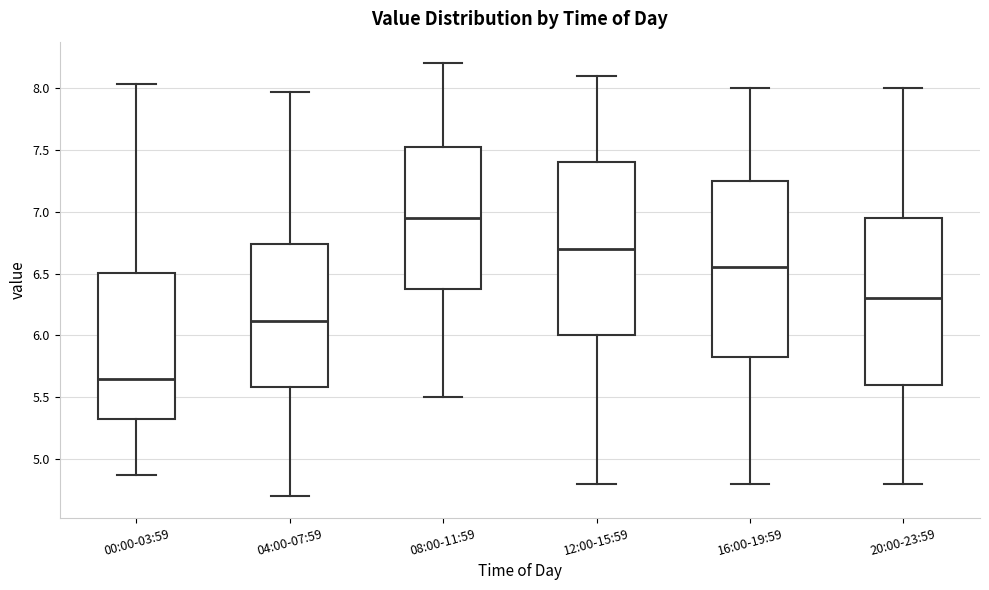

Where does the median line of the box for 12:00-15:59 sit on the y-axis? The values are not printed on the chart, so give them approximately, as read against the axis.

6.70